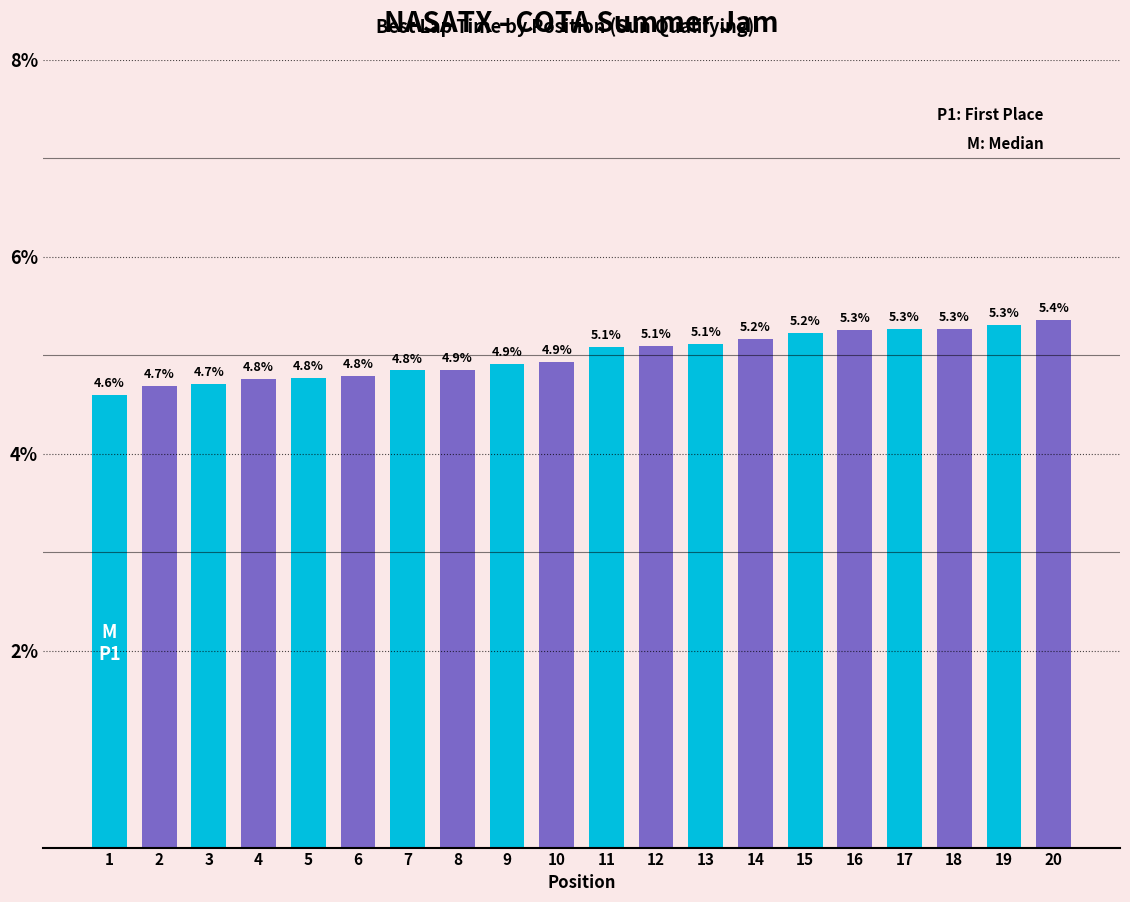

At which category is the sum across all series the highest?

19